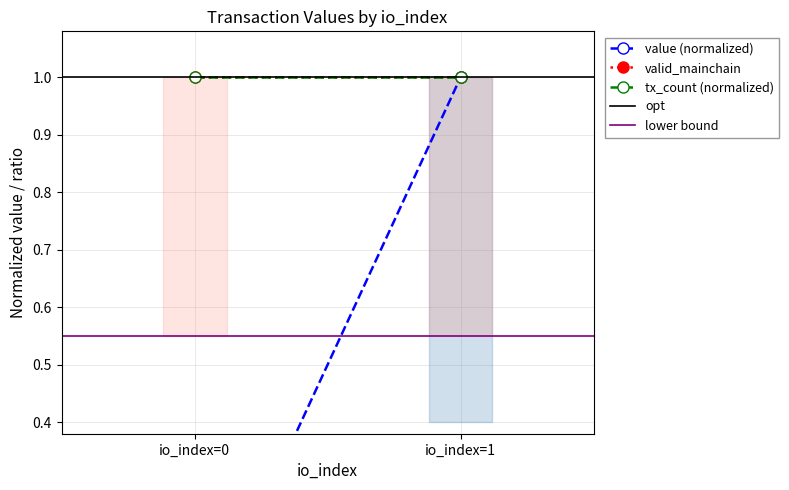

What is the sum of the tx_count (normalized) values at io_index=1 and io_index=0?

2.0